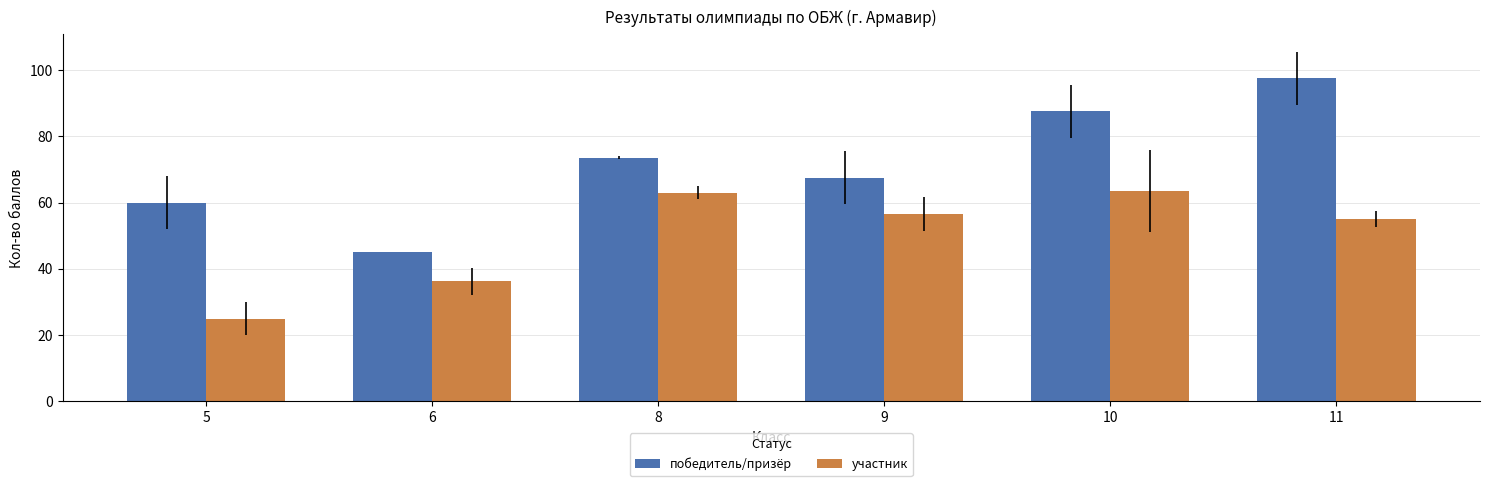

What is the sum of the участник values at 10 and 9?

120.2